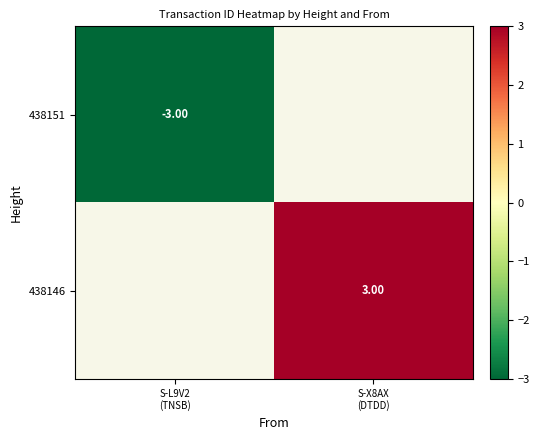

What is the smallest value displayed?

-3.0